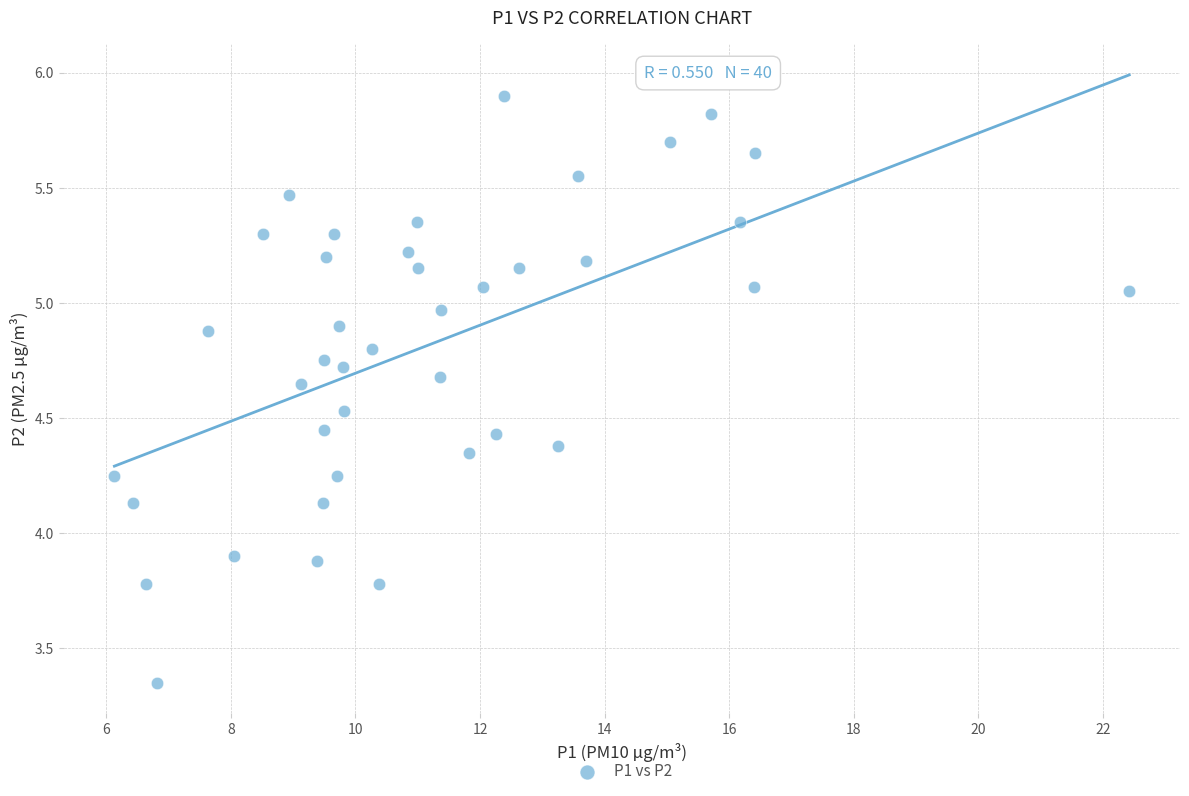

What is the range of X values (max minus min)?

16.3